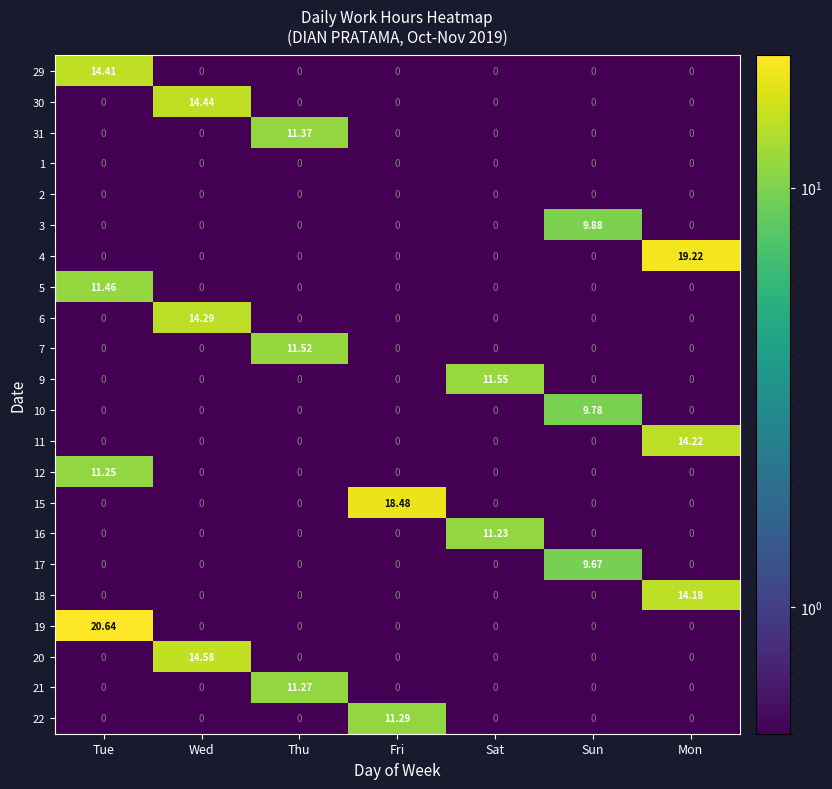

Is the value of 10 at Wed greater than the value of 29 at Tue?

No